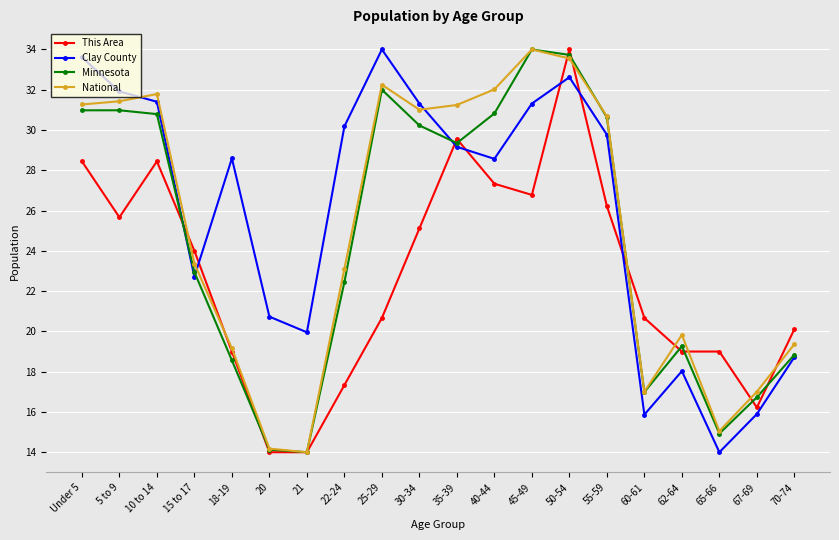

Which series ends up on top after the final intersection of Clay County and National?

National